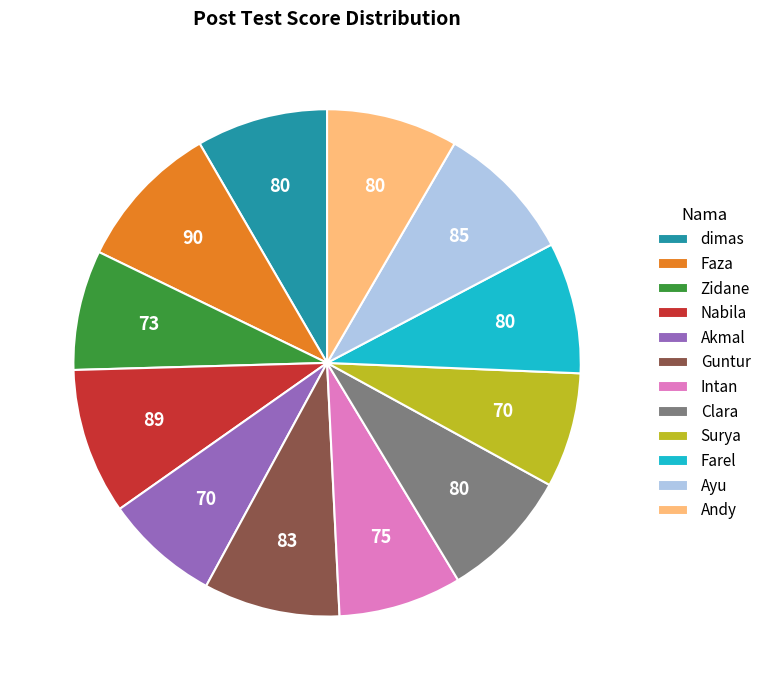

Is it true that dimas is 1% of the pie?

False